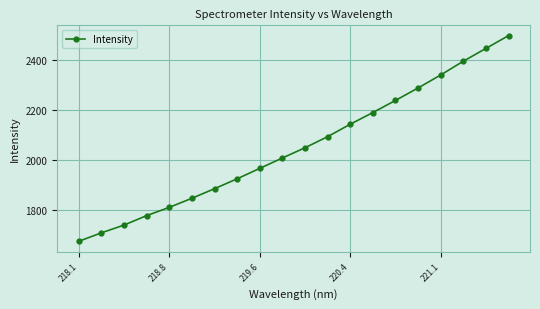

True or false: there are more than 1 points higher than both neighbors.

False